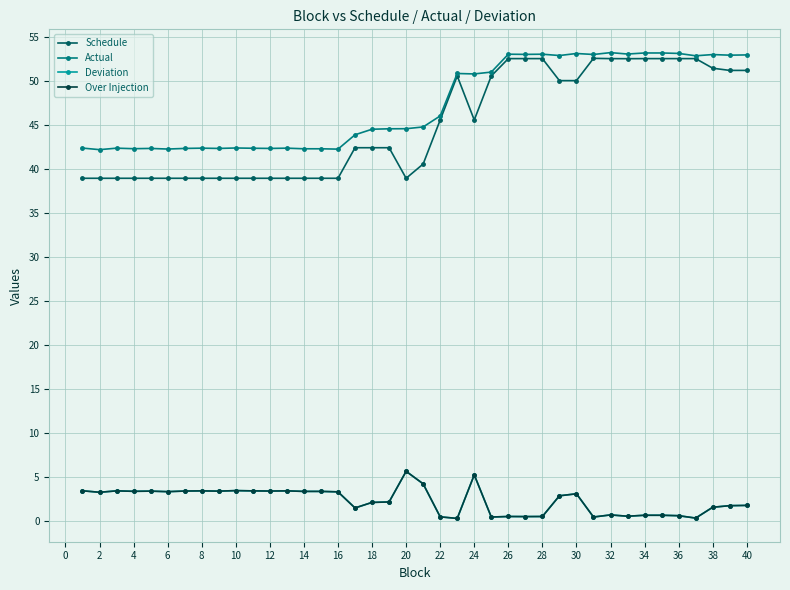

What is the highest value of the Over Injection series?

5.6